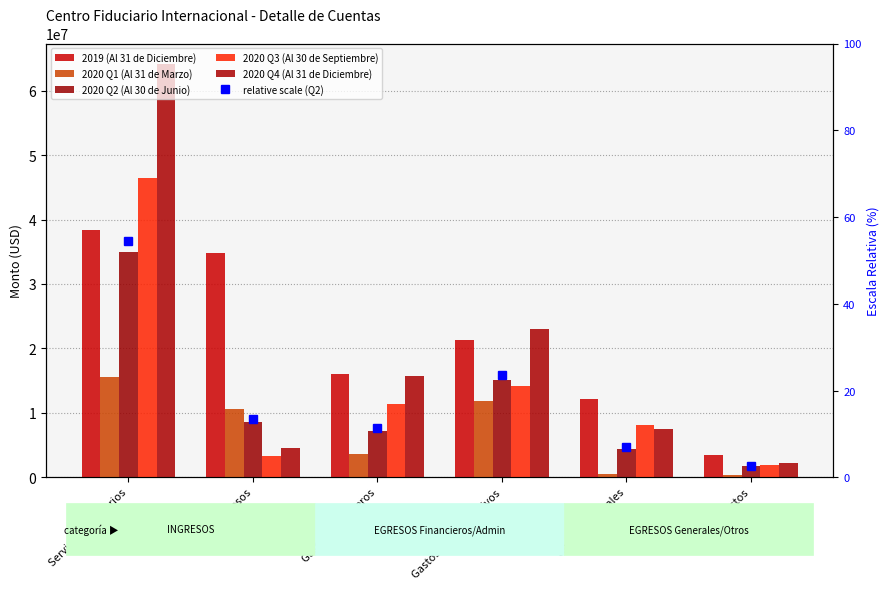

Which has a higher value, Servicios fiduciarios or Gastos Administrativos?

Servicios fiduciarios